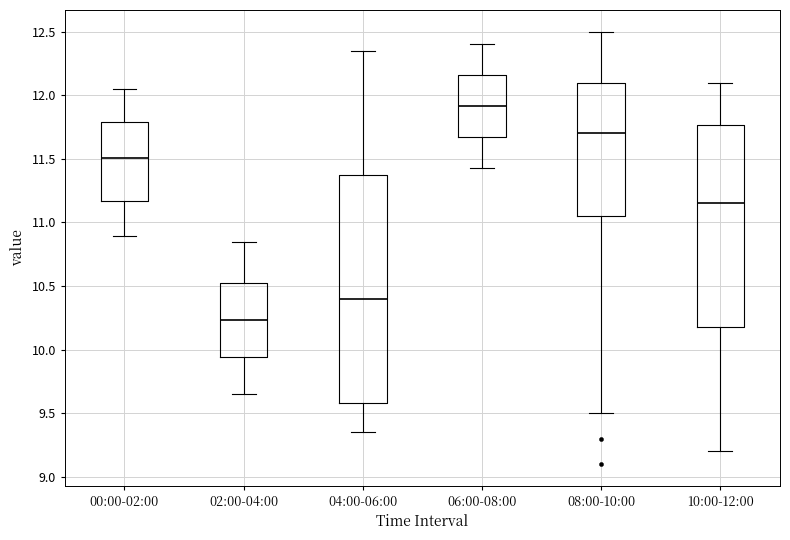

Reading left to right, read every box against the y-axis: the position of its median line, the range the box covers, and the ends of its whiskers. The values are not printed on the chart, so give them approximately, as read against the axis.

00:00-02:00: median 11.50, box 11.15 to 11.80, whiskers 10.90 to 12.05
02:00-04:00: median 10.25, box 9.95 to 10.55, whiskers 9.65 to 10.85
04:00-06:00: median 10.40, box 9.60 to 11.40, whiskers 9.35 to 12.35
06:00-08:00: median 11.90, box 11.65 to 12.15, whiskers 11.45 to 12.40
08:00-10:00: median 11.70, box 11.05 to 12.10, whiskers 9.50 to 12.50
10:00-12:00: median 11.15, box 10.20 to 11.75, whiskers 9.20 to 12.10